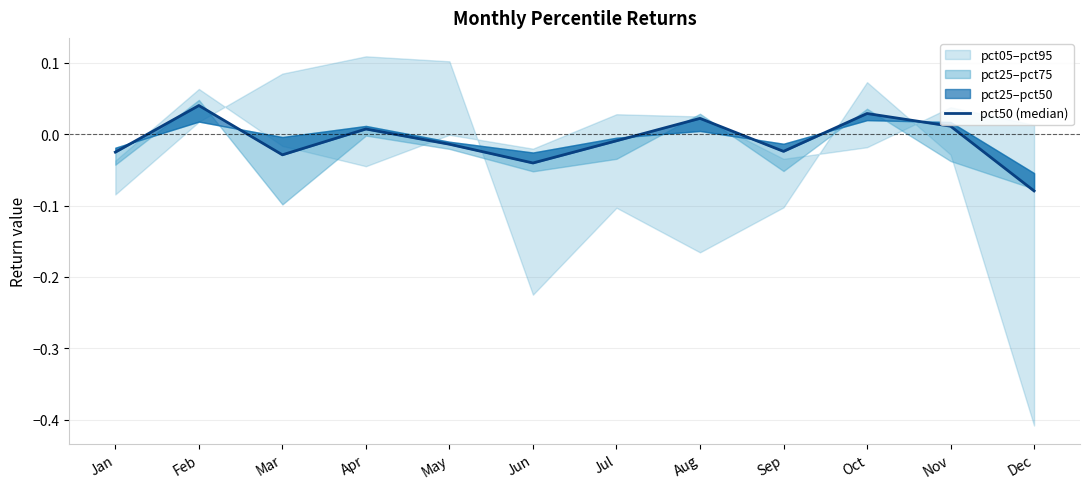

The chart shows a value of -0.0 at Jan. True or false?

False